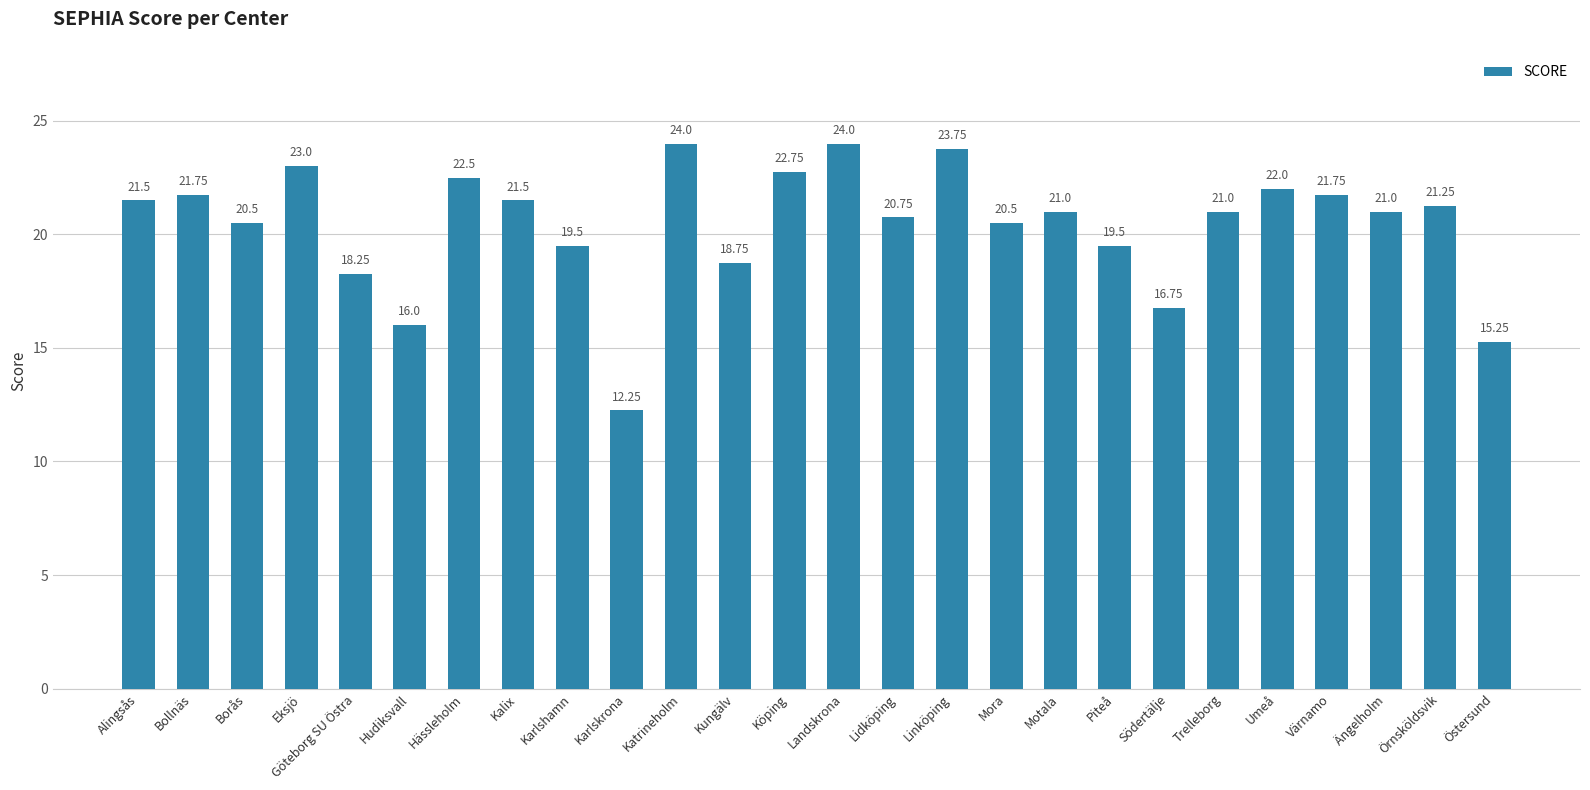

At which label is the value closest to 18?

Göteborg SU Östra